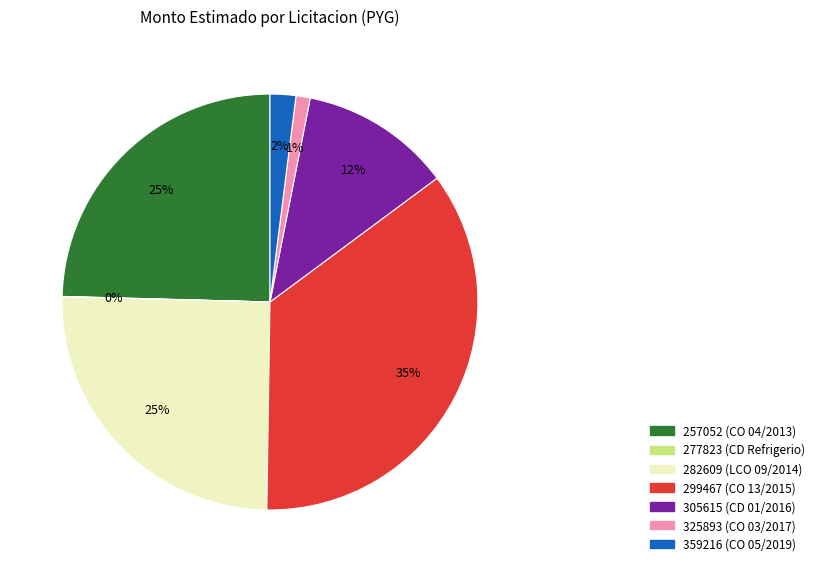

Is 359216 (CO 05/2019) the majority of the pie?

No